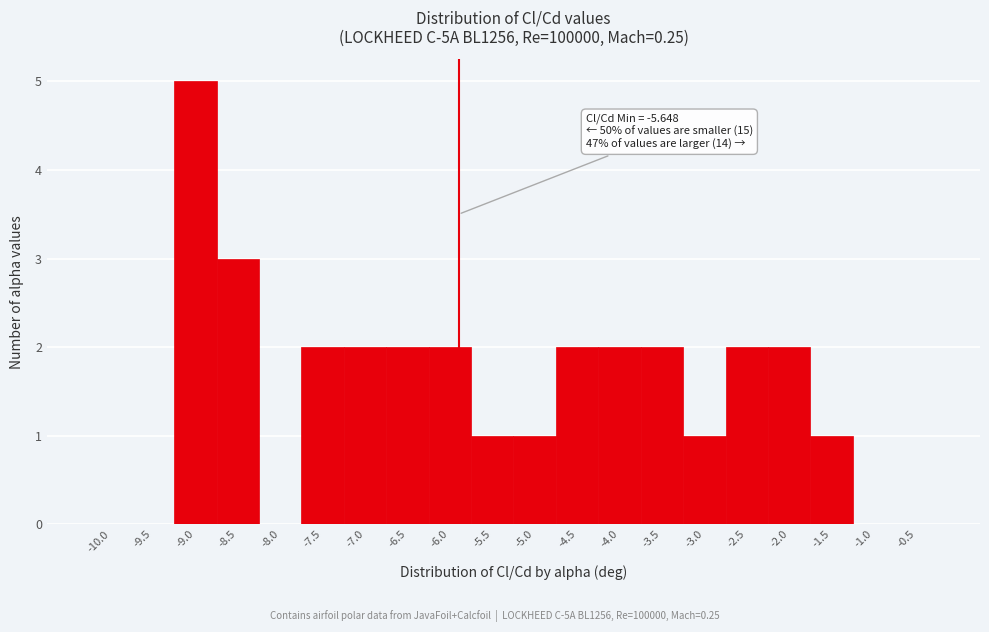

Reading right to left, what are all the values shown in this chart?

-0.5=0	-1.0=0	-1.5=1	-2.0=2	-2.5=2	-3.0=1	-3.5=2	-4.0=2	-4.5=2	-5.0=1	-5.5=1	-6.0=2	-6.5=2	-7.0=2	-7.5=2	-8.0=0	-8.5=3	-9.0=5	-9.5=0	-10.0=0